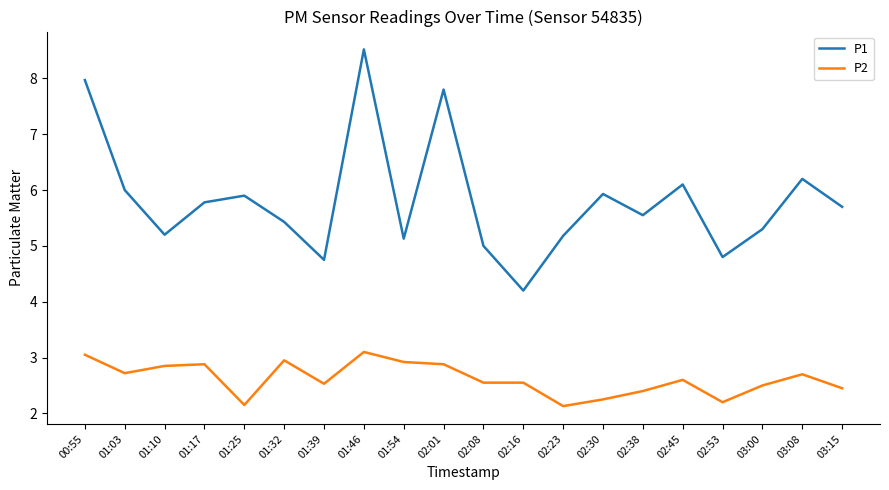

At 02:53, list the series in order from smallest to largest.

P2, P1